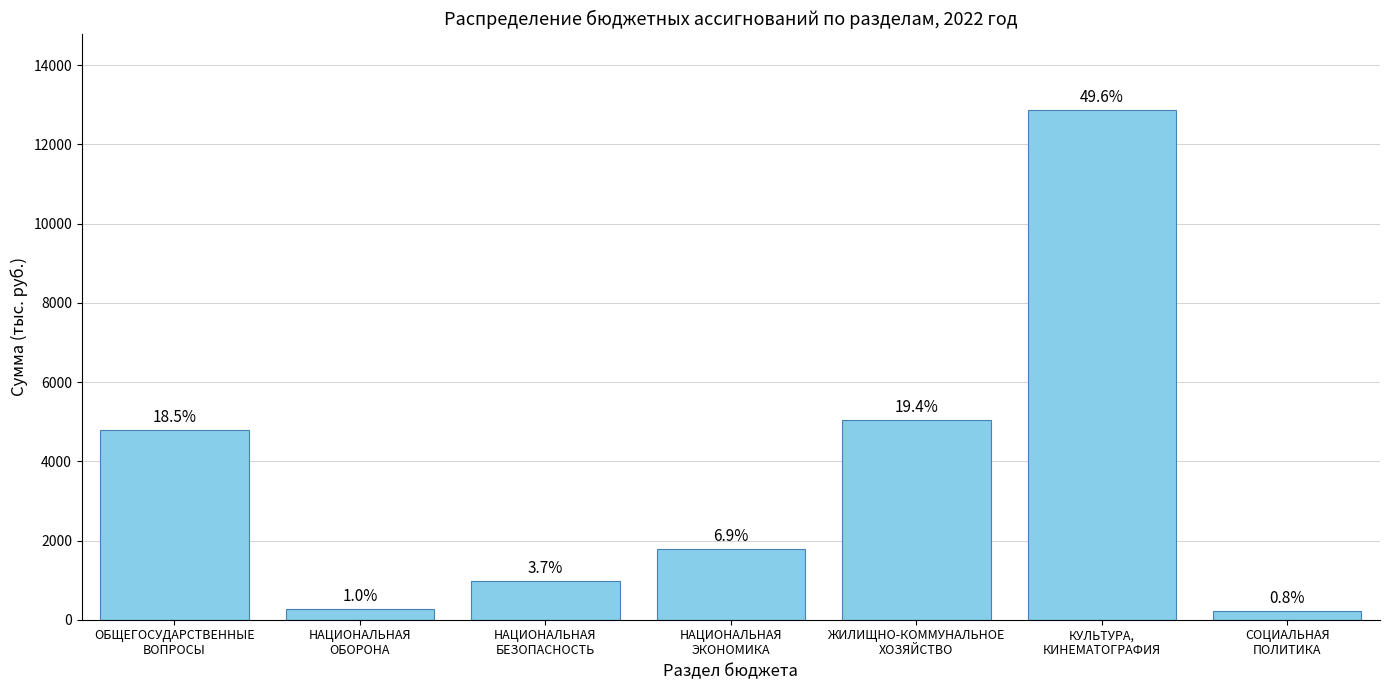

What is the label of the 3rd bar from the right?

ЖИЛИЩНО-КОММУНАЛЬНОЕ
ХОЗЯЙСТВО